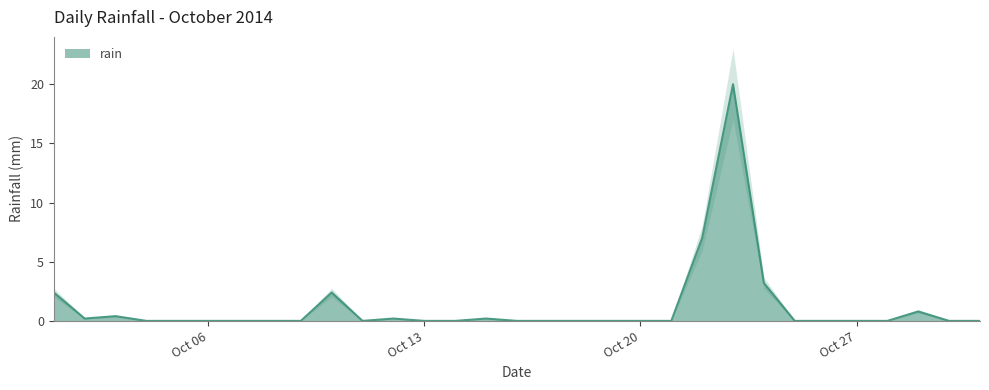

At which category does the data reach its first local peak?

2014-10-03